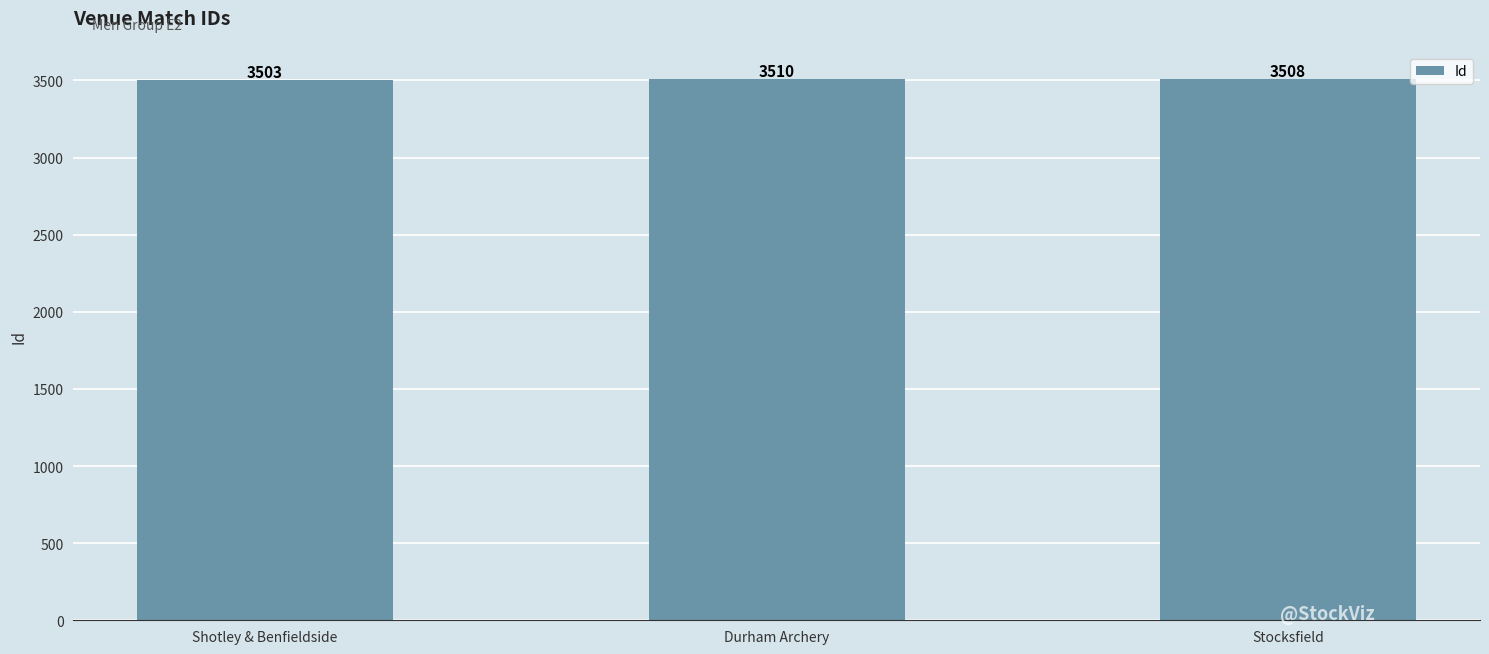

True or false: the data shows 3510 at Durham Archery.

True